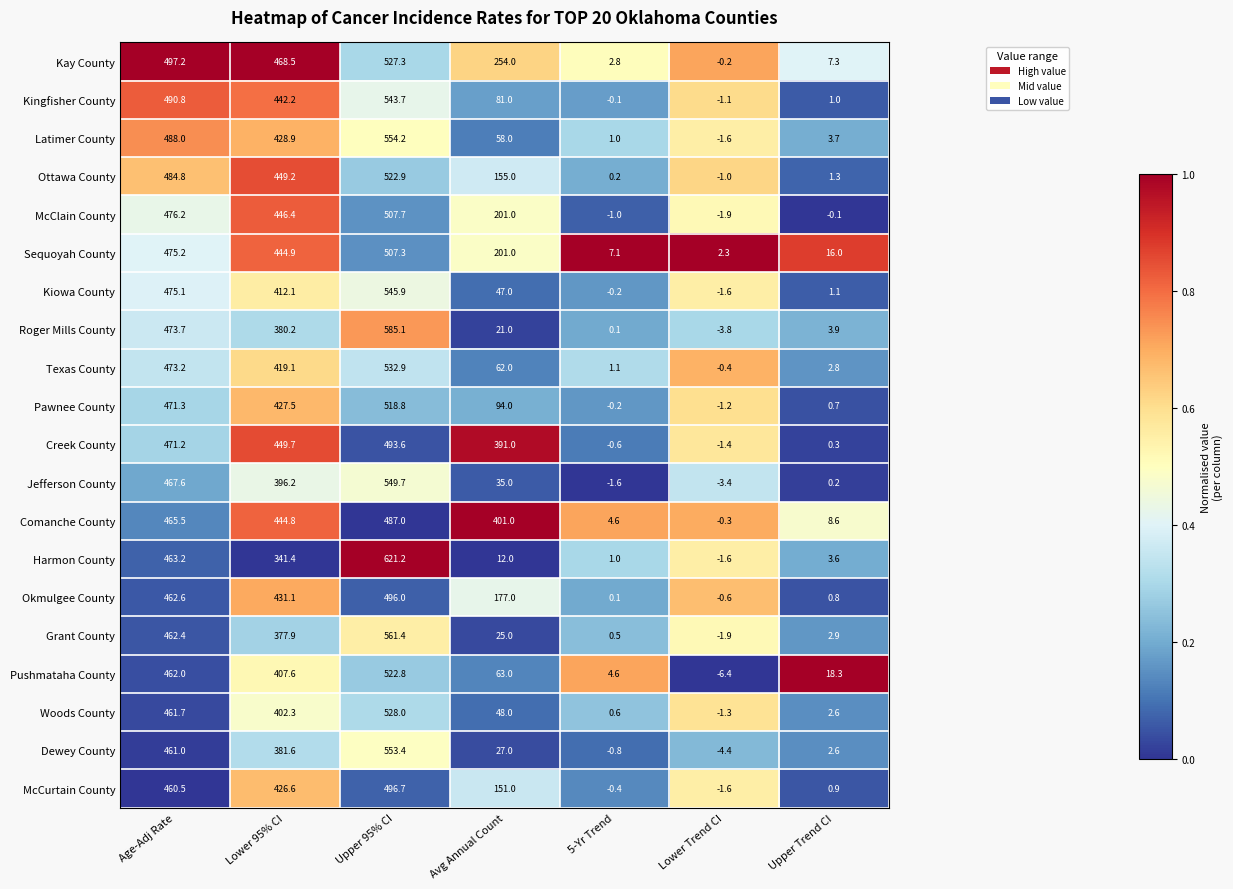

Which series changed the most between Age-Adj Rate and Avg Annual Count?

Roger Mills County